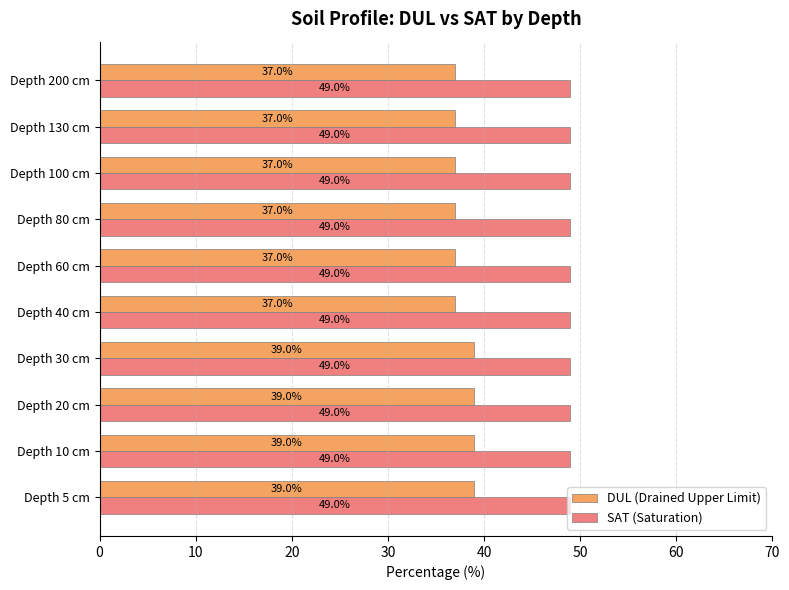

Read the DUL (Drained Upper Limit) value at Depth 200 cm.

37